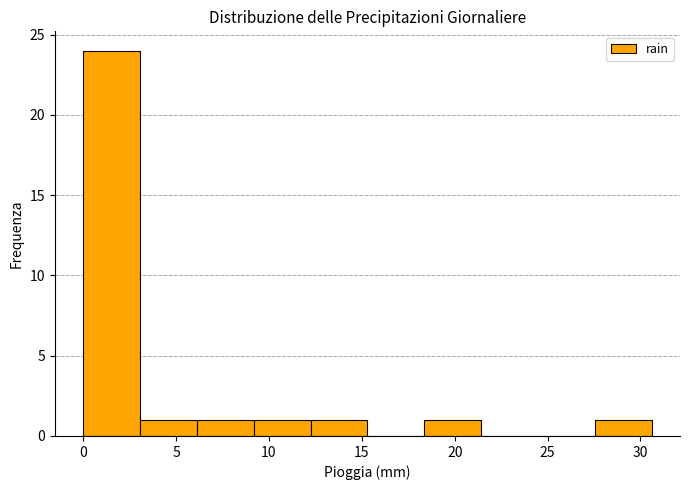

Over which range of the x-axis is the bar tallest?

0.0 to 3.0